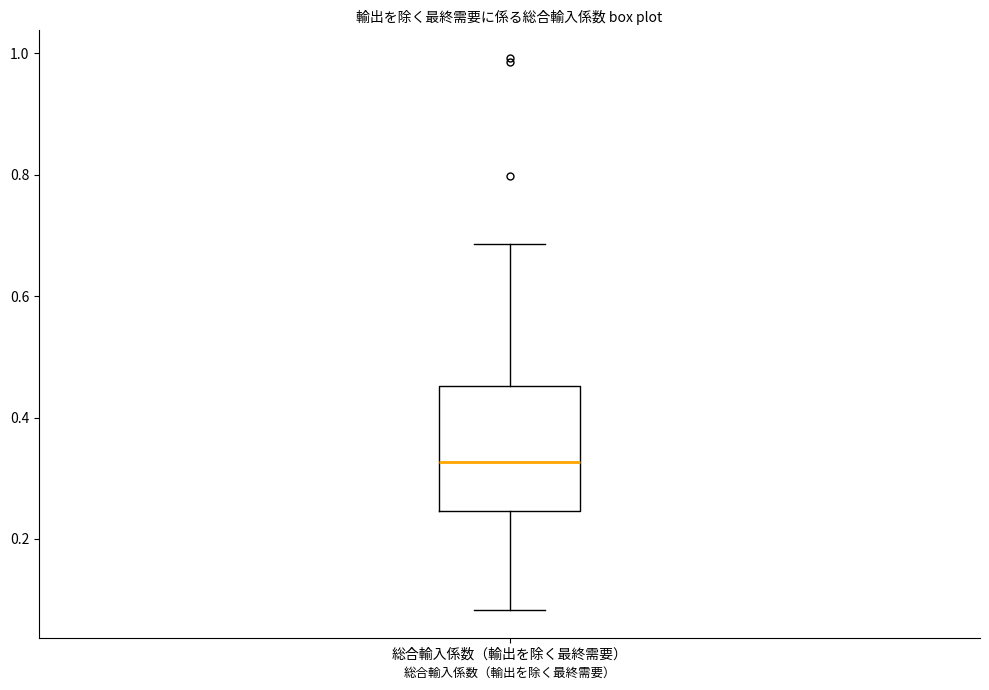

Read this box plot against the y-axis: the position of the median line, the range covered by the box, and the ends of both whiskers. The values are not printed on the chart, so give them approximately, as read against the axis.

median 0.32, box 0.24 to 0.46, whiskers 0.08 to 0.68